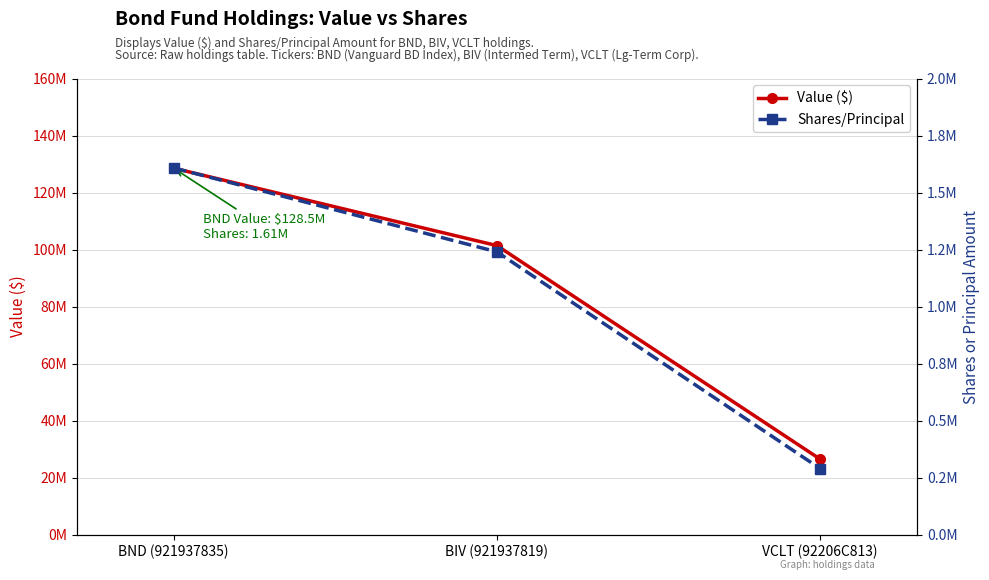

What is the value of the Shares/Principal point at the 1st from the left?

1608100